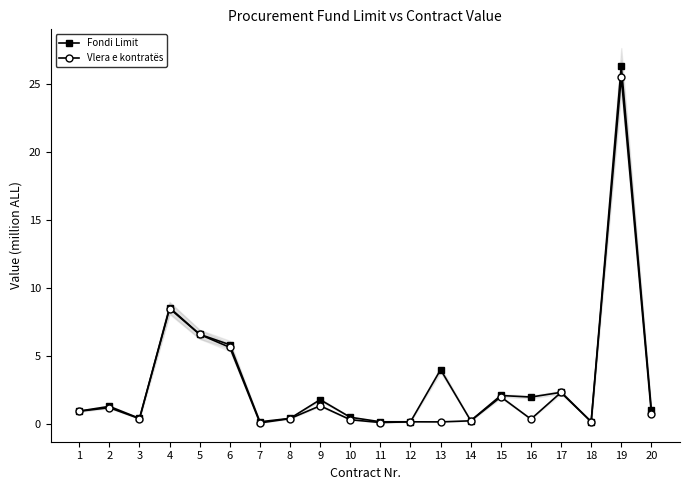

At how many categories does at least one series exceed 8?

2